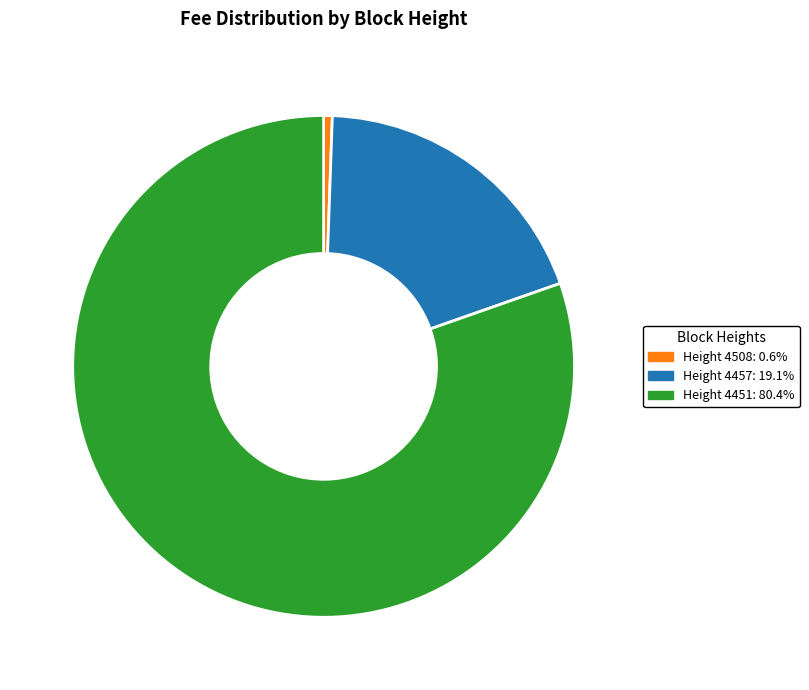

Does Height 4451: 80.4% account for over 50% of the chart?

Yes